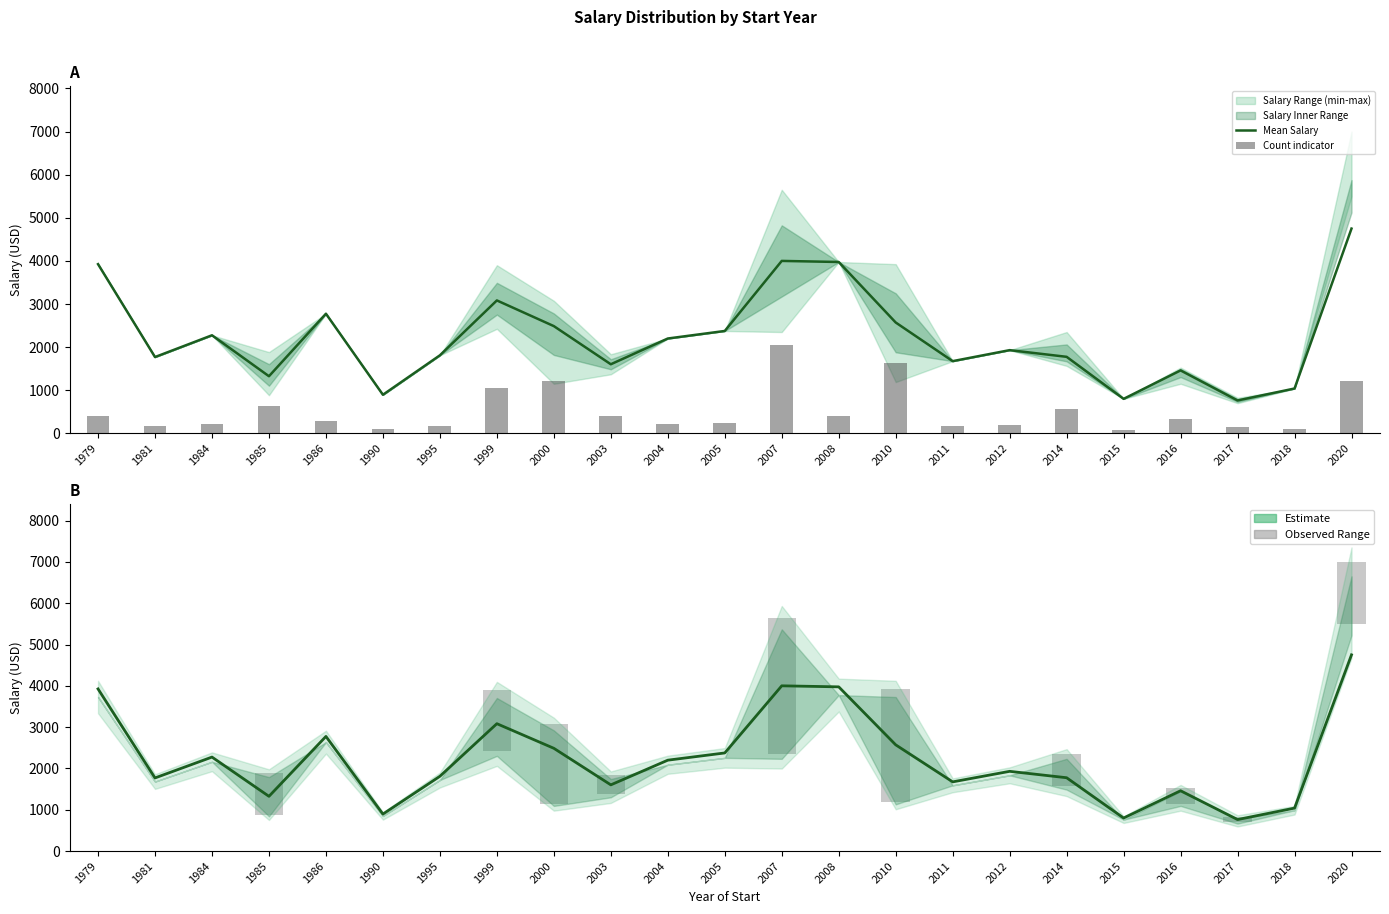

At how many categories does at least one series exceed 3972?

3